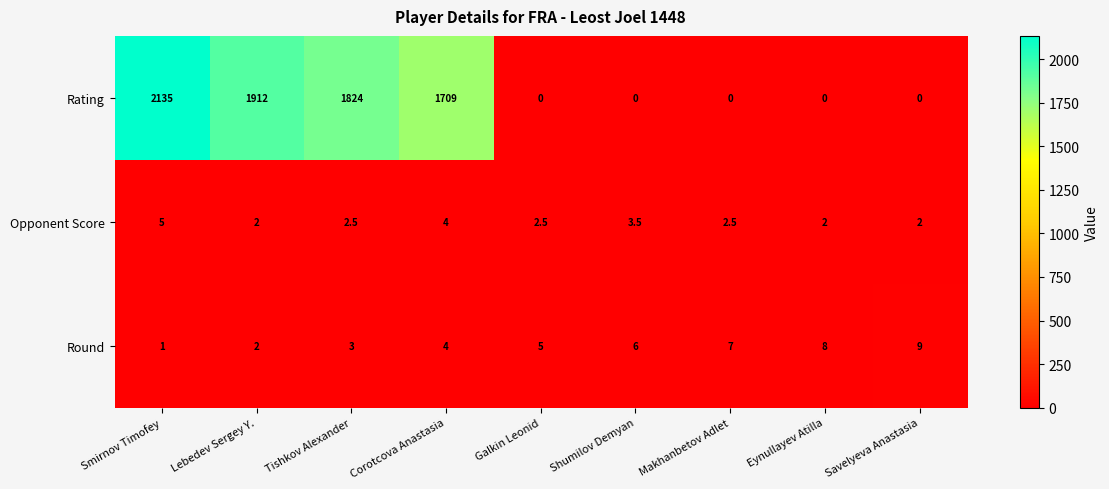

The Rating series shows 1004.5 at Lebedev Sergey Y.. True or false?

False